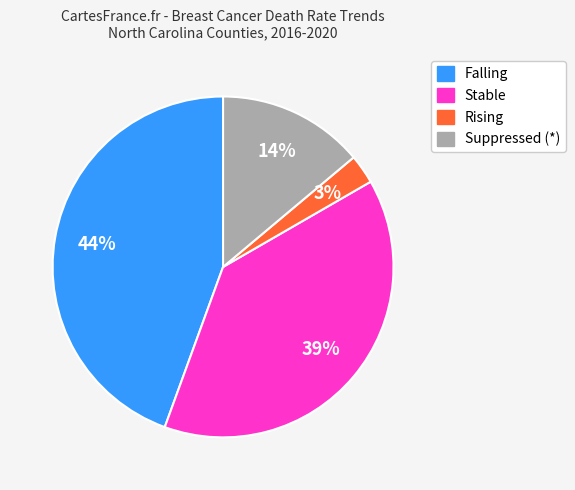

To the nearest percent, what is the average slice percentage?

25%